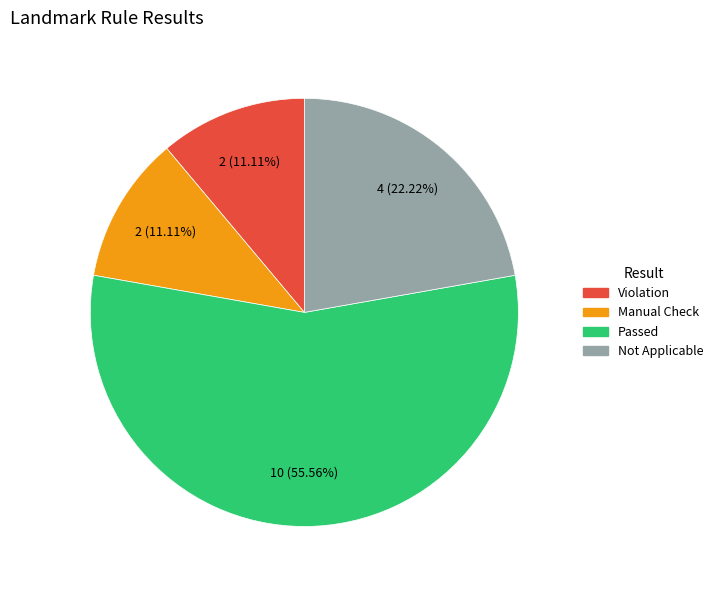

The Passed slice represents 56% of the pie. True or false?

True